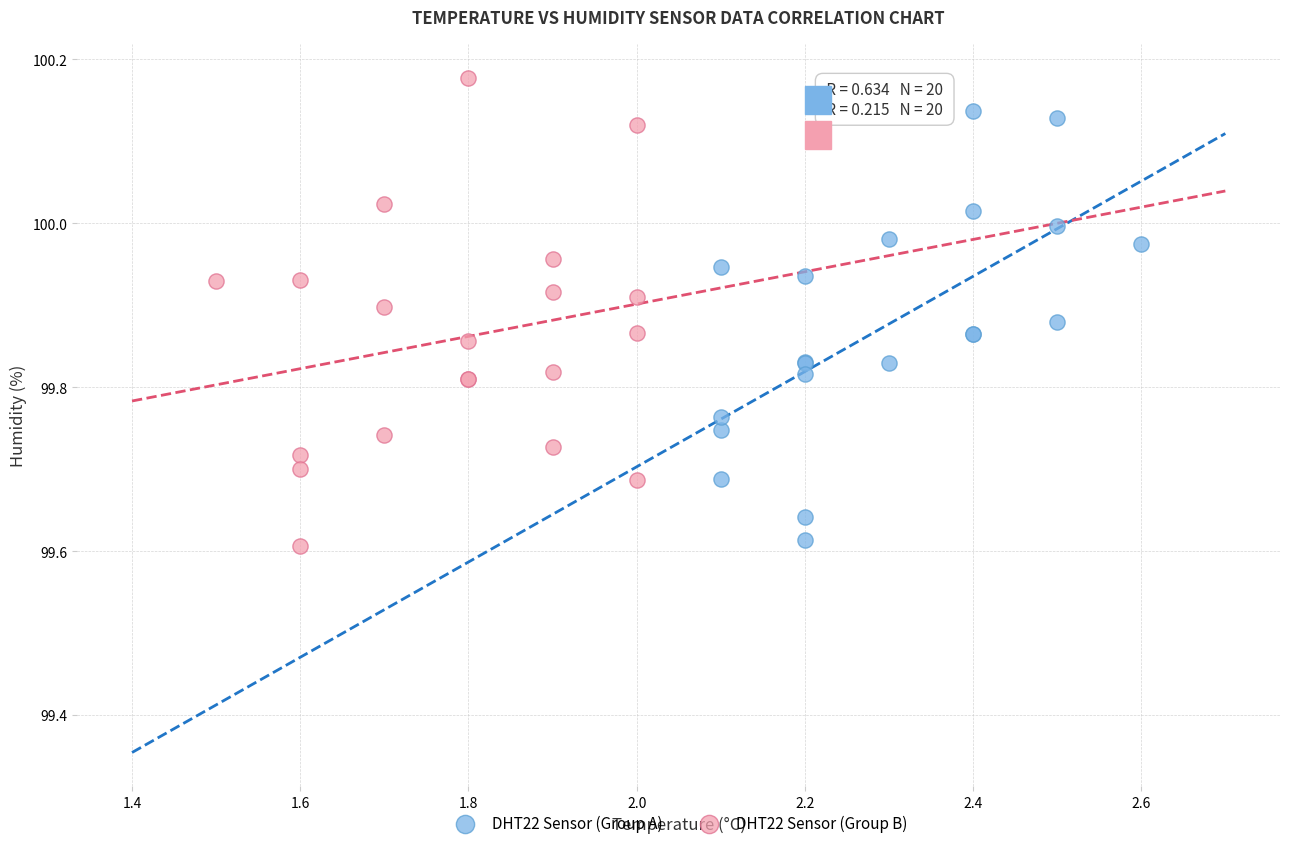

What are all the series names shown in the legend?

DHT22 Sensor (Group A), DHT22 Sensor (Group B)